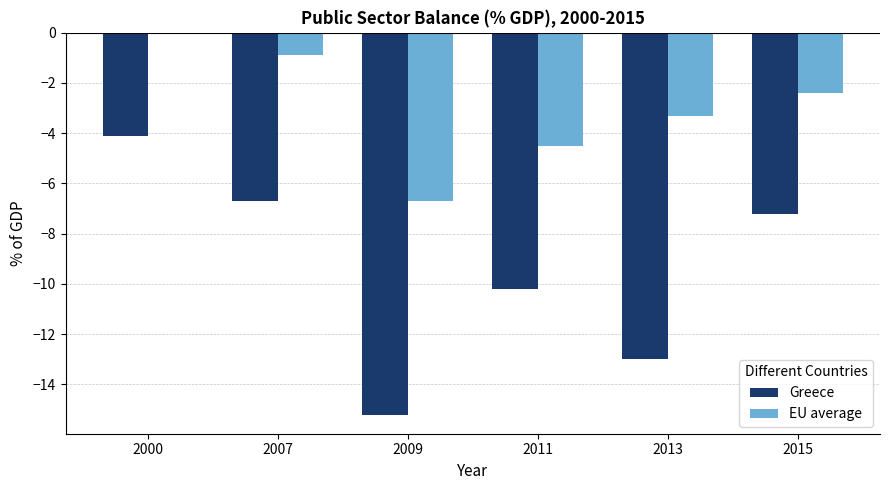

Is it true that EU average equals -2.4 at 2015?

True